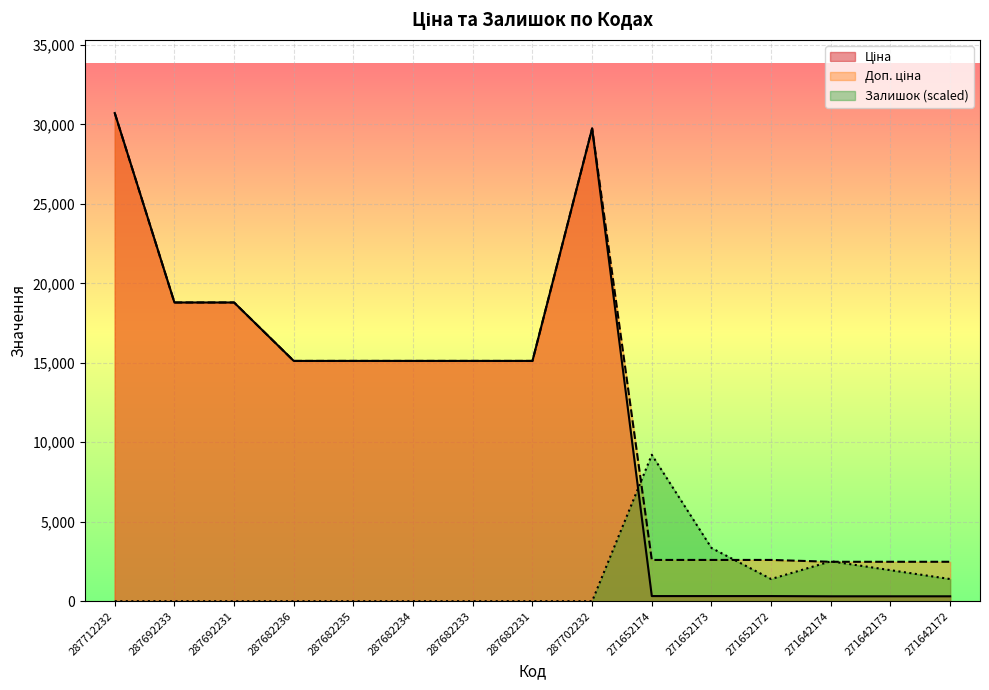

What is the difference between the highest and lowest values at 287692231?

18796.8